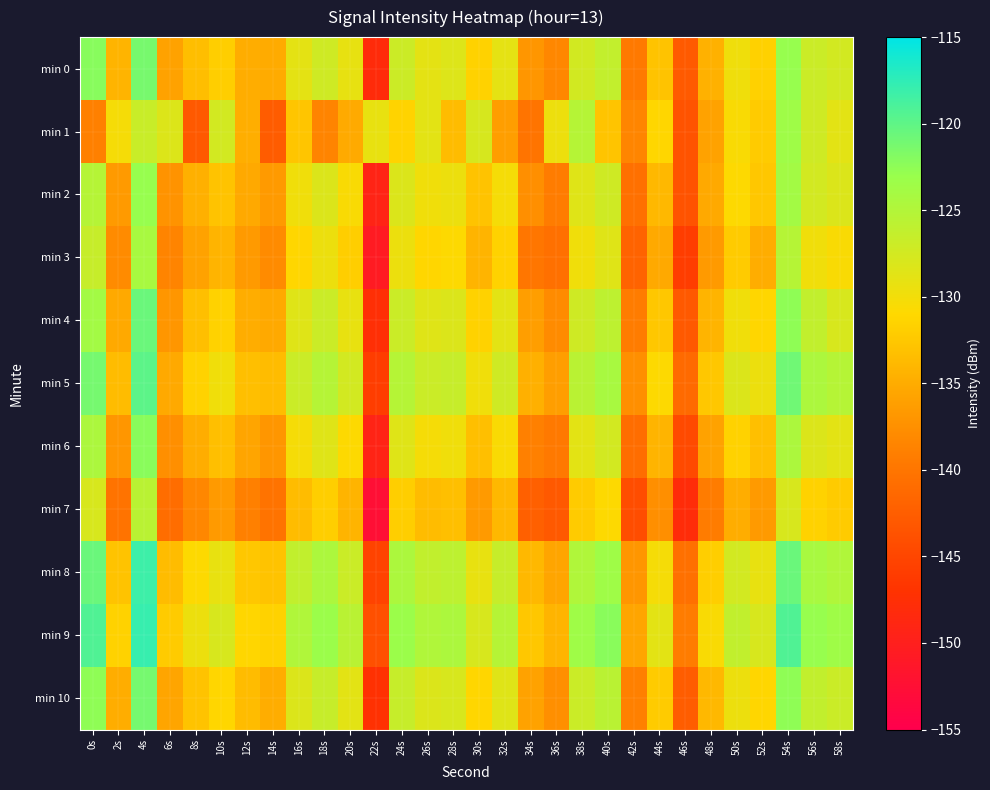

Reading right to left, what are all the values shown in this chart?

min 0: 58s=-127.6	56s=-126.9	54s=-122.9	52s=-131.7	50s=-129.8	48s=-134.5	46s=-142.8	44s=-133.0	42s=-139.6	40s=-126.3	38s=-127.5	36s=-138.3	34s=-136.9	32s=-129.1	30s=-131.6	28s=-128.4	26s=-128.9	24s=-127.0	22s=-148.1	20s=-129.2	18s=-127.2	16s=-129.0	14s=-135.0	12s=-134.9	10s=-131.9	8s=-133.4	6s=-135.9	4s=-121.3	2s=-134.3	0s=-122.1
min 1: 58s=-128.9	56s=-127.2	54s=-123.6	52s=-132.2	50s=-130.6	48s=-135.9	46s=-143.6	44s=-131.2	42s=-138.5	40s=-132.9	38s=-125.2	36s=-129.7	34s=-140.1	32s=-136.2	30s=-127.9	28s=-133.6	26s=-128.9	24s=-131.5	22s=-129.2	20s=-135.1	18s=-138.6	16s=-132.8	14s=-142.7	12s=-134.8	10s=-127.6	8s=-142.9	6s=-128.3	4s=-126.8	2s=-130.3	0s=-138.9
min 2: 58s=-128.2	56s=-127.6	54s=-123.9	52s=-132.6	50s=-130.9	48s=-135.2	46s=-143.6	44s=-133.9	42s=-140.6	40s=-127.2	38s=-128.6	36s=-139.2	34s=-137.6	32s=-130.2	30s=-132.9	28s=-129.6	26s=-129.9	24s=-128.2	22s=-149.2	20s=-130.6	18s=-128.2	16s=-129.9	14s=-136.6	12s=-135.2	10s=-132.9	8s=-134.6	6s=-137.2	4s=-122.9	2s=-136.6	0s=-125.2
min 3: 58s=-130.6	56s=-129.9	54s=-125.2	52s=-134.9	50s=-132.2	48s=-136.6	46s=-145.9	44s=-135.2	42s=-141.9	40s=-128.6	38s=-129.9	36s=-140.6	34s=-139.9	32s=-131.6	30s=-134.2	28s=-130.9	26s=-131.2	24s=-129.6	22s=-150.6	20s=-131.9	18s=-129.6	16s=-131.2	14s=-137.9	12s=-136.6	10s=-134.2	8s=-135.9	6s=-138.6	4s=-124.2	2s=-137.9	0s=-126.6
min 4: 58s=-127.9	56s=-126.2	54s=-122.6	52s=-131.2	50s=-129.9	48s=-134.2	46s=-142.9	44s=-132.6	42s=-139.2	40s=-125.9	38s=-127.2	36s=-137.9	34s=-136.2	32s=-128.9	30s=-131.6	28s=-128.2	26s=-128.6	24s=-126.9	22s=-147.6	20s=-129.2	18s=-126.9	16s=-128.6	14s=-135.2	12s=-134.9	10s=-131.6	8s=-133.2	6s=-136.9	4s=-120.6	2s=-135.2	0s=-123.9
min 5: 58s=-125.2	56s=-124.6	54s=-120.9	52s=-129.6	50s=-128.2	48s=-132.6	46s=-141.2	44s=-130.9	42s=-137.6	40s=-124.2	38s=-125.6	36s=-136.2	34s=-134.6	32s=-127.2	30s=-129.9	28s=-126.6	26s=-126.9	24s=-125.2	22s=-145.9	20s=-127.6	18s=-125.2	16s=-126.9	14s=-133.6	12s=-133.2	10s=-129.9	8s=-131.6	6s=-135.2	4s=-119.9	2s=-133.6	0s=-121.2
min 6: 58s=-128.9	56s=-128.2	54s=-124.6	52s=-133.2	50s=-131.6	48s=-135.9	46s=-144.6	44s=-134.2	42s=-140.9	40s=-127.6	38s=-128.9	36s=-139.6	34s=-138.9	32s=-130.6	30s=-133.2	28s=-129.9	26s=-130.2	24s=-128.6	22s=-149.2	20s=-130.9	18s=-128.6	16s=-130.2	14s=-136.9	12s=-135.6	10s=-133.2	8s=-134.9	6s=-137.6	4s=-122.2	2s=-136.9	0s=-124.6
min 7: 58s=-132.2	56s=-131.6	54s=-127.9	52s=-136.6	50s=-134.9	48s=-139.2	46s=-147.9	44s=-137.6	42s=-144.2	40s=-130.9	38s=-132.2	36s=-142.9	34s=-142.2	32s=-133.9	30s=-136.6	28s=-133.2	26s=-133.6	24s=-131.9	22s=-152.6	20s=-134.2	18s=-131.9	16s=-133.6	14s=-140.2	12s=-138.9	10s=-136.6	8s=-138.2	6s=-140.9	4s=-125.6	2s=-140.2	0s=-127.9
min 8: 58s=-124.9	56s=-124.2	54s=-120.6	52s=-129.2	50s=-127.6	48s=-131.9	46s=-140.6	44s=-130.2	42s=-136.9	40s=-123.6	38s=-124.9	36s=-135.6	34s=-133.9	32s=-126.6	30s=-129.2	28s=-125.9	26s=-126.2	24s=-124.6	22s=-145.2	20s=-126.9	18s=-124.6	16s=-126.2	14s=-132.9	12s=-132.6	10s=-129.2	8s=-130.9	6s=-133.6	4s=-118.2	2s=-132.9	0s=-120.6
min 9: 58s=-123.6	56s=-122.9	54s=-119.2	52s=-127.9	50s=-126.2	48s=-130.6	46s=-139.2	44s=-128.9	42s=-135.6	40s=-122.2	38s=-123.6	36s=-134.2	34s=-132.6	32s=-125.2	30s=-127.9	28s=-124.6	26s=-124.9	24s=-123.2	22s=-143.9	20s=-125.6	18s=-123.2	16s=-124.9	14s=-131.6	12s=-131.2	10s=-127.9	8s=-129.6	6s=-132.2	4s=-117.9	2s=-131.6	0s=-119.2
min 10: 58s=-126.9	56s=-126.2	54s=-122.6	52s=-131.2	50s=-129.6	48s=-133.9	46s=-142.6	44s=-132.2	42s=-138.9	40s=-125.6	38s=-126.9	36s=-137.6	34s=-135.9	32s=-128.6	30s=-131.2	28s=-127.9	26s=-128.2	24s=-126.6	22s=-147.2	20s=-128.9	18s=-126.6	16s=-128.2	14s=-134.9	12s=-133.6	10s=-131.2	8s=-132.9	6s=-135.6	4s=-121.2	2s=-134.9	0s=-122.6